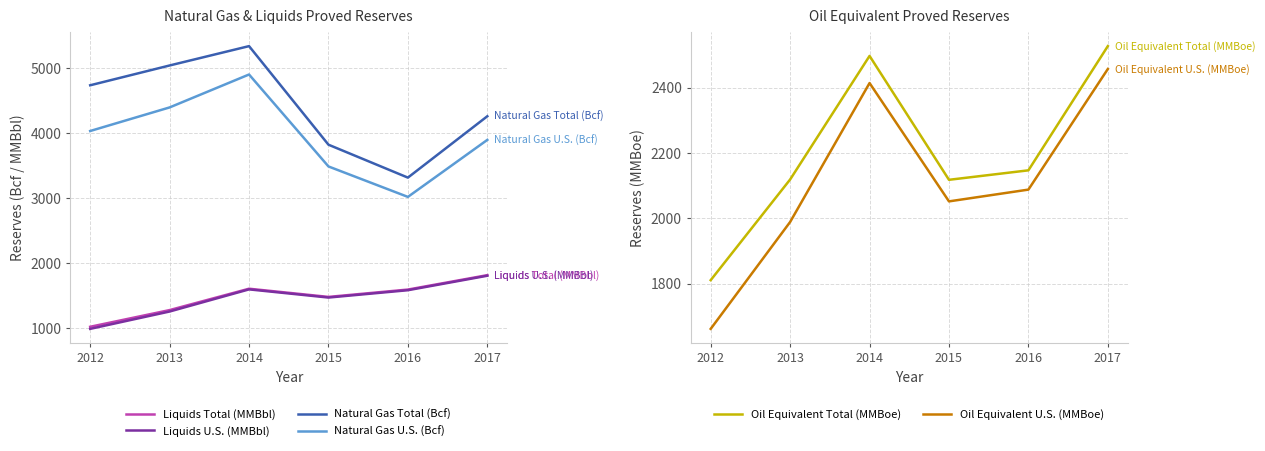

Between 2014 and 2017, which series saw the biggest shift?

Natural Gas Total (Bcf)